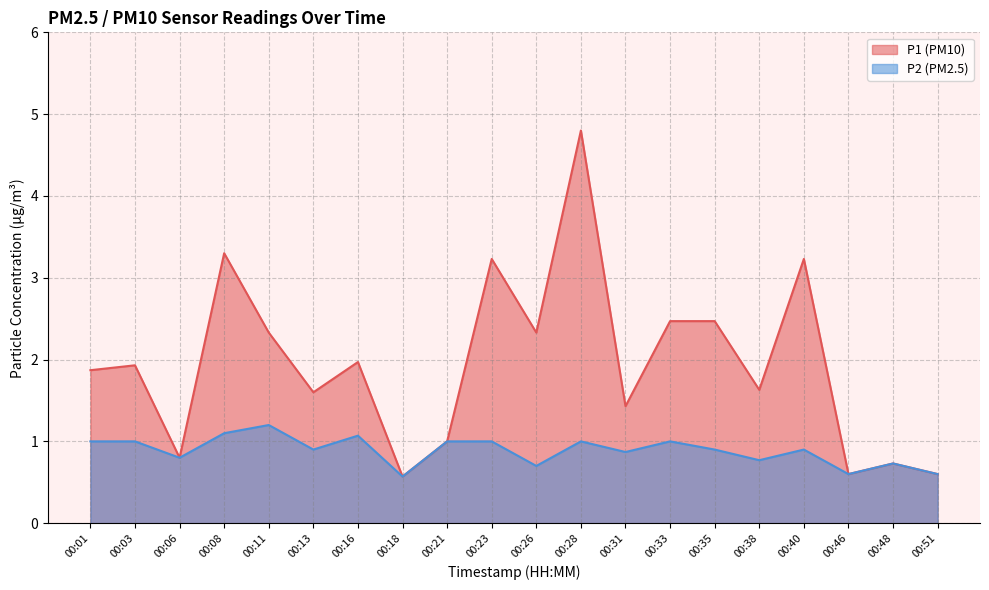

How many lines are shown in the chart?

2